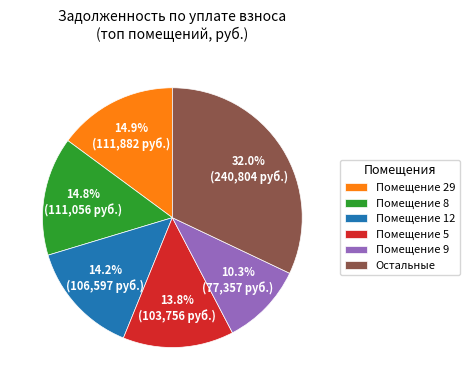

What is the largest slice in the pie chart?

Остальные